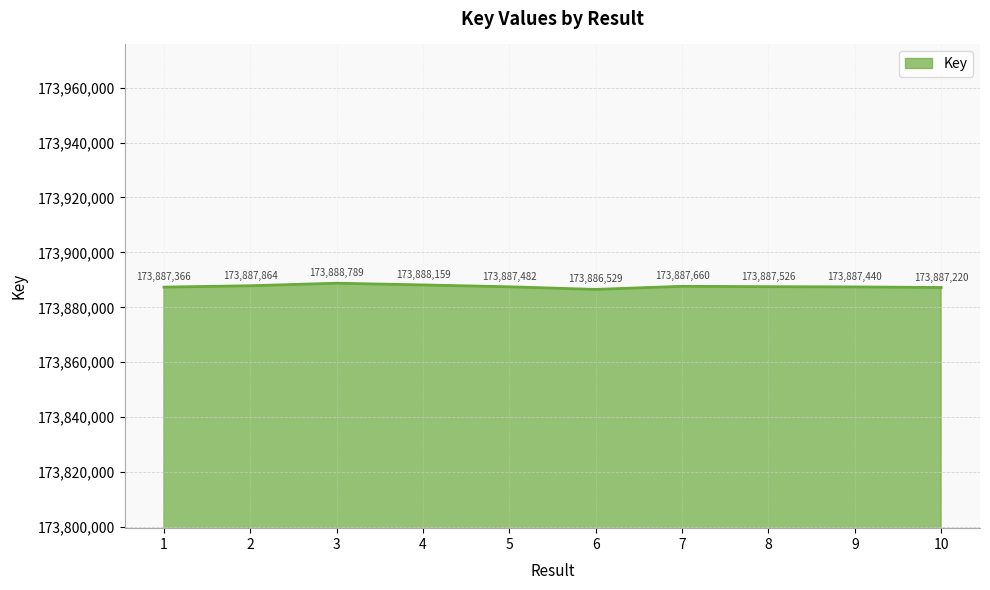

Does the chart display data point markers on the line(s)?

No